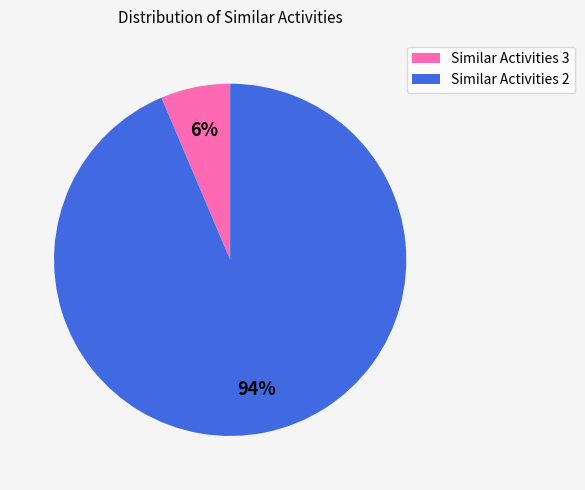

Combined, do Similar Activities 2 and Similar Activities 3 account for over 50%?

Yes